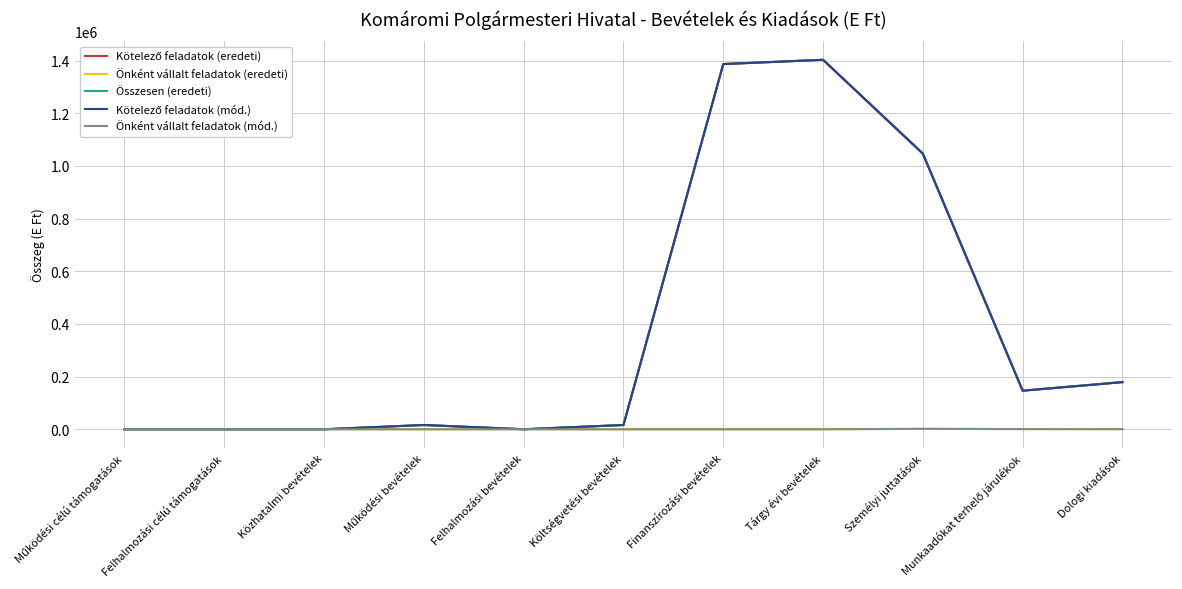

Is this an area chart (filled region under the line)?

No